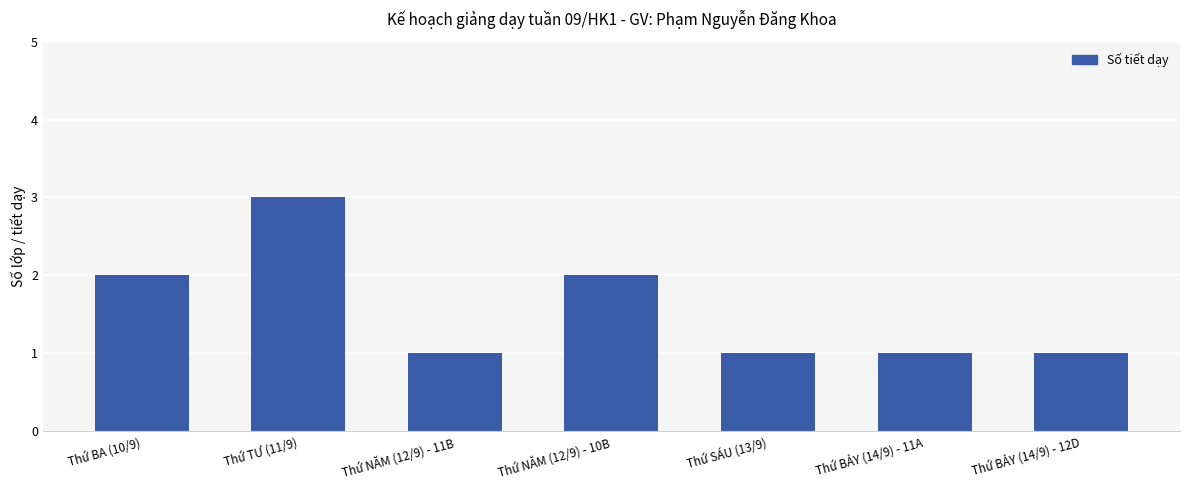

Count the number of categories in the chart.

7